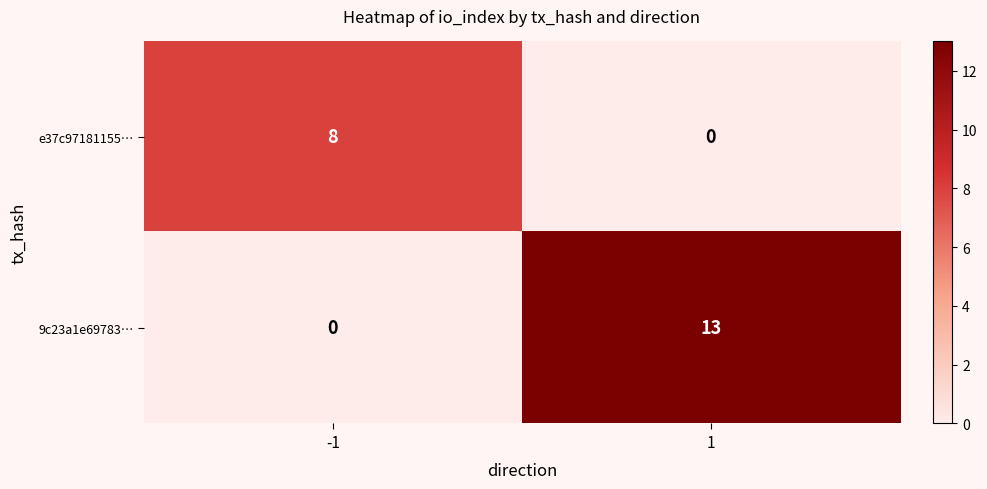

Reading left to right, list all the values displayed in this chart.

e37c97181155…: 8	0
9c23a1e69783…: 0	13